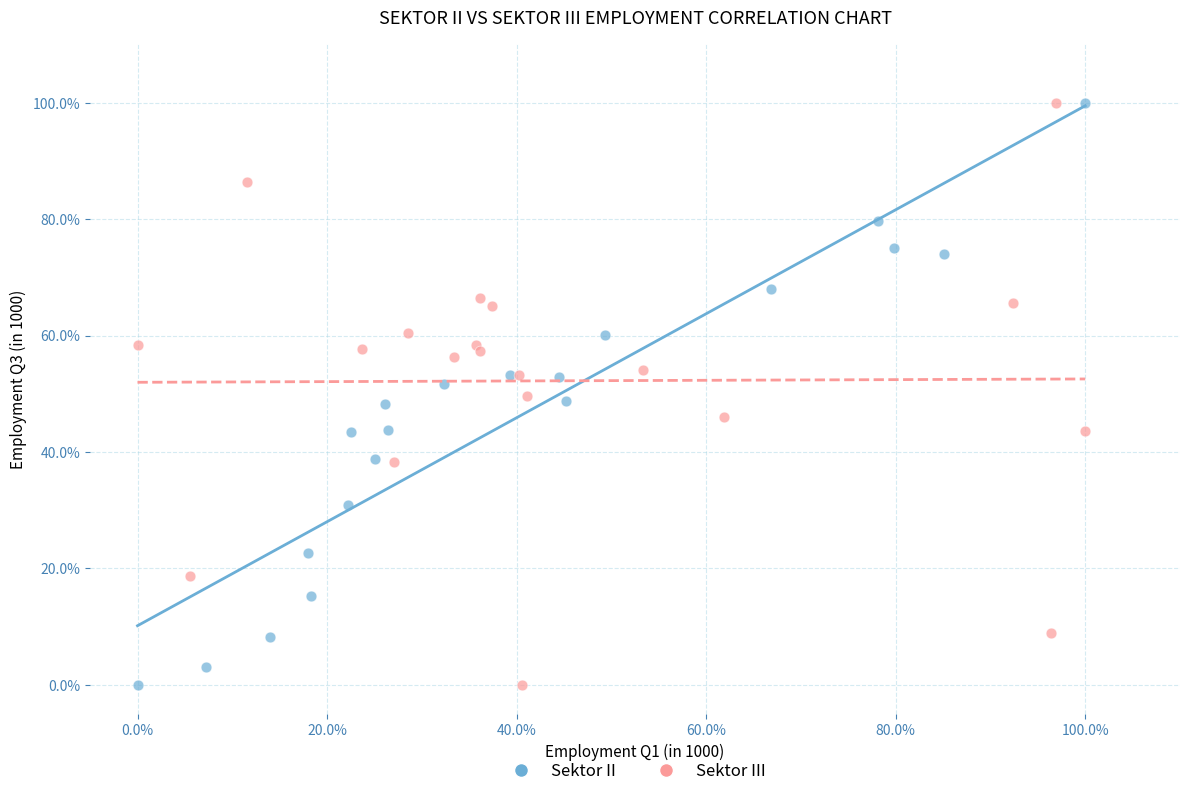

What are all the series names shown in the legend?

Sektor II, Sektor III